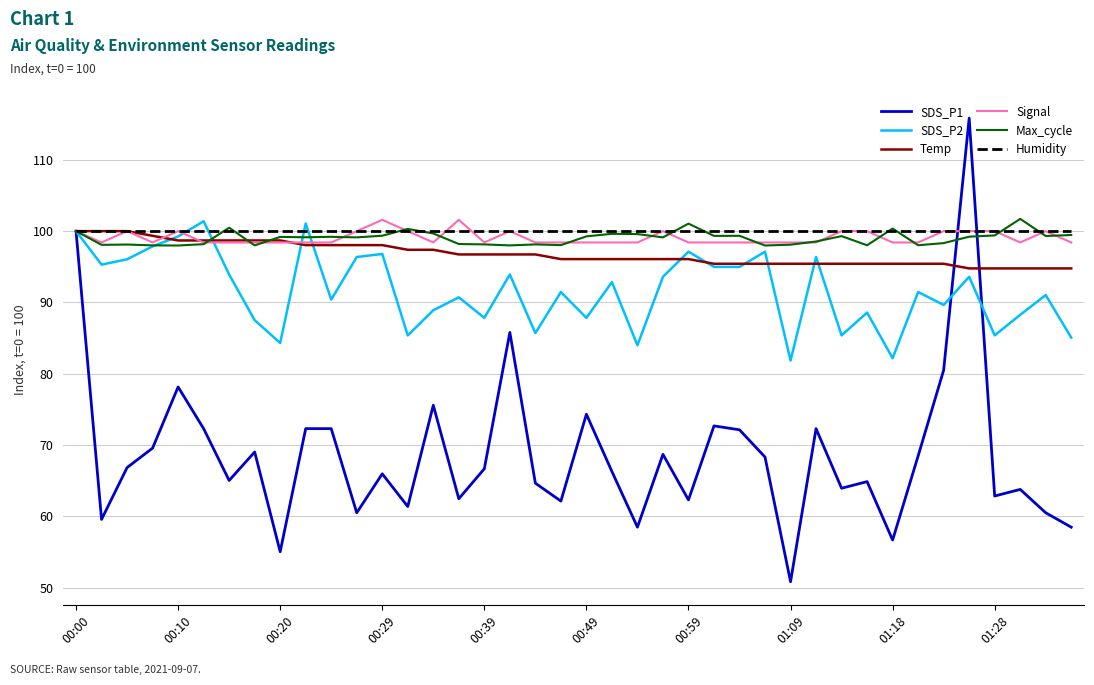

What is the maximum value shown in the chart?

115.8